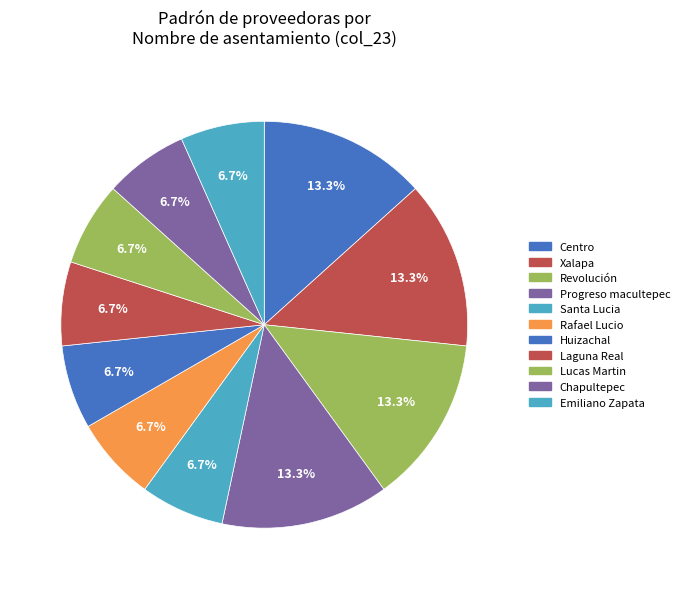

What is the smallest slice in the pie chart?

Santa Lucia